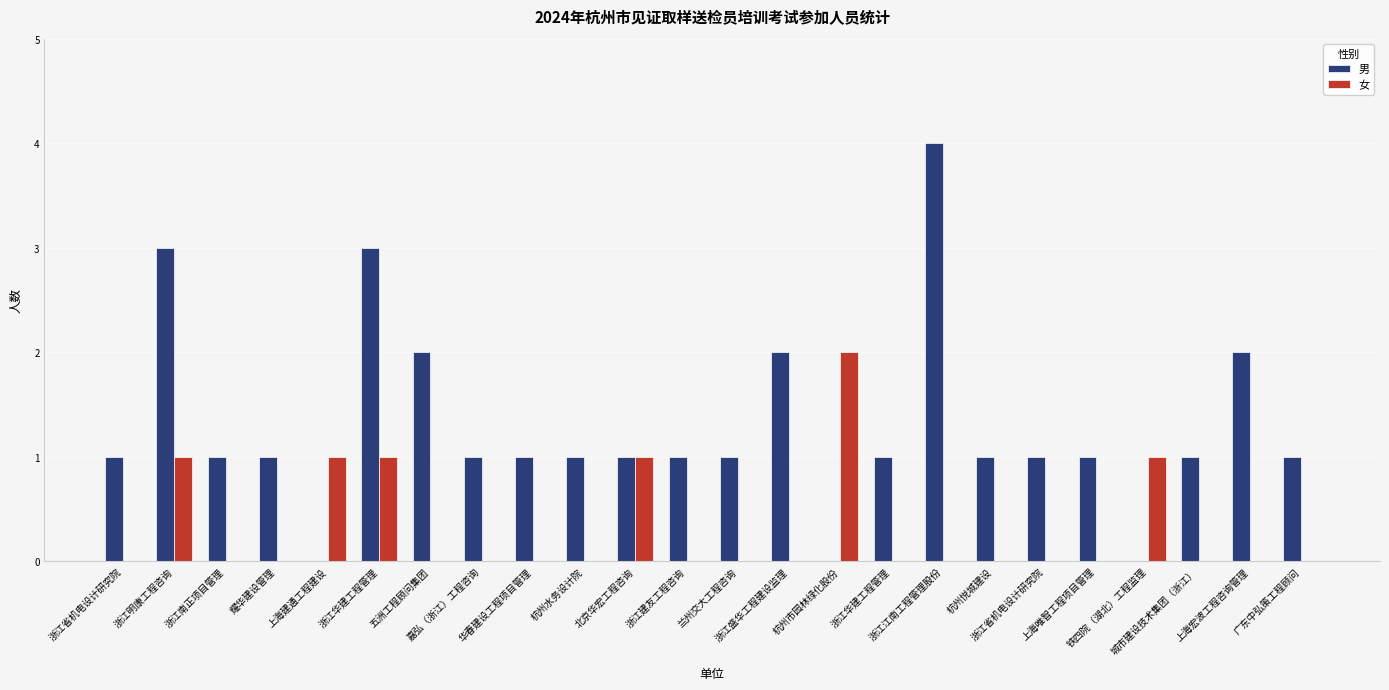

Reading left to right, list all the values displayed in this chart.

男: 浙江省机电设计研究院=1	浙江明康工程咨询=3	浙江南正项目管理=1	耀华建设管理=1	上海建通工程建设=0	浙江华建工程管理=3	五洲工程顾问集团=2	嘉弘（浙江）工程咨询=1	华春建设工程项目管理=1	杭州水务设计院=1	北京华宏工程咨询=1	浙江建友工程咨询=1	兰州交大工程咨询=1	浙江盛华工程建设监理=2	杭州市园林绿化股份=0	浙江华建工程管理=1	浙江江南工程管理股份=4	杭州悦城建设=1	浙江省机电设计研究院=1	上海唯智工程项目管理=1	铁四院（湖北）工程监理=0	城市建设技术集团（浙江）=1	上海宏波工程咨询管理=2	广东中弘策工程顾问=1
女: 浙江省机电设计研究院=0	浙江明康工程咨询=1	浙江南正项目管理=0	耀华建设管理=0	上海建通工程建设=1	浙江华建工程管理=1	五洲工程顾问集团=0	嘉弘（浙江）工程咨询=0	华春建设工程项目管理=0	杭州水务设计院=0	北京华宏工程咨询=1	浙江建友工程咨询=0	兰州交大工程咨询=0	浙江盛华工程建设监理=0	杭州市园林绿化股份=2	浙江华建工程管理=0	浙江江南工程管理股份=0	杭州悦城建设=0	浙江省机电设计研究院=0	上海唯智工程项目管理=0	铁四院（湖北）工程监理=1	城市建设技术集团（浙江）=0	上海宏波工程咨询管理=0	广东中弘策工程顾问=0